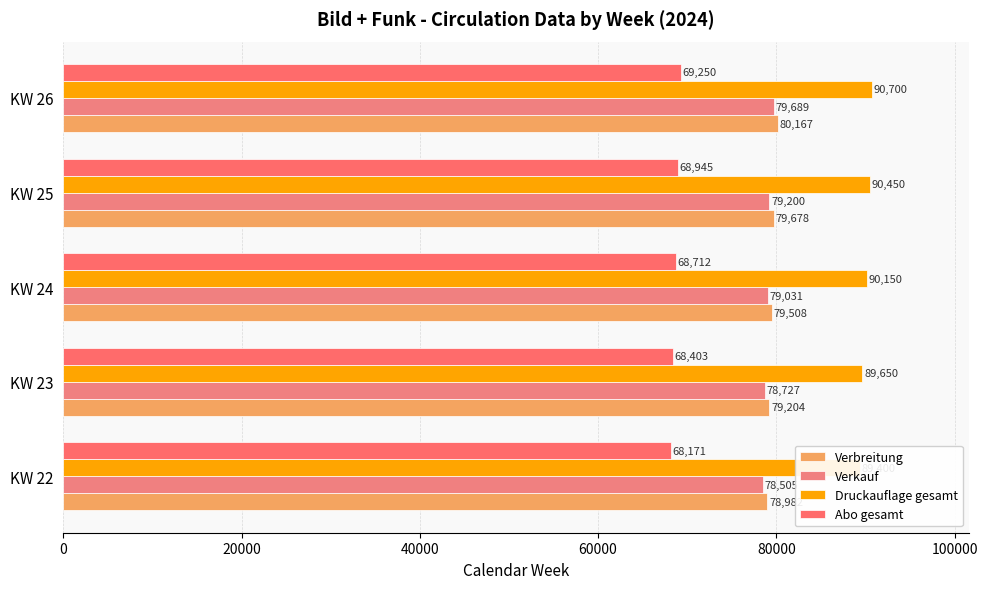

What is the average value of the Druckauflage gesamt series?

90070